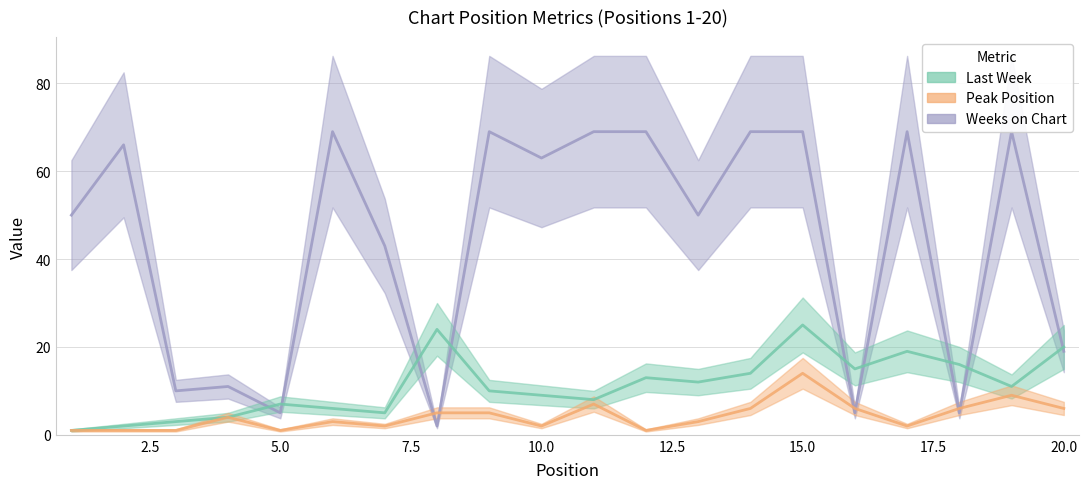

True or false: Last Week has a value of 3 at 3.

True